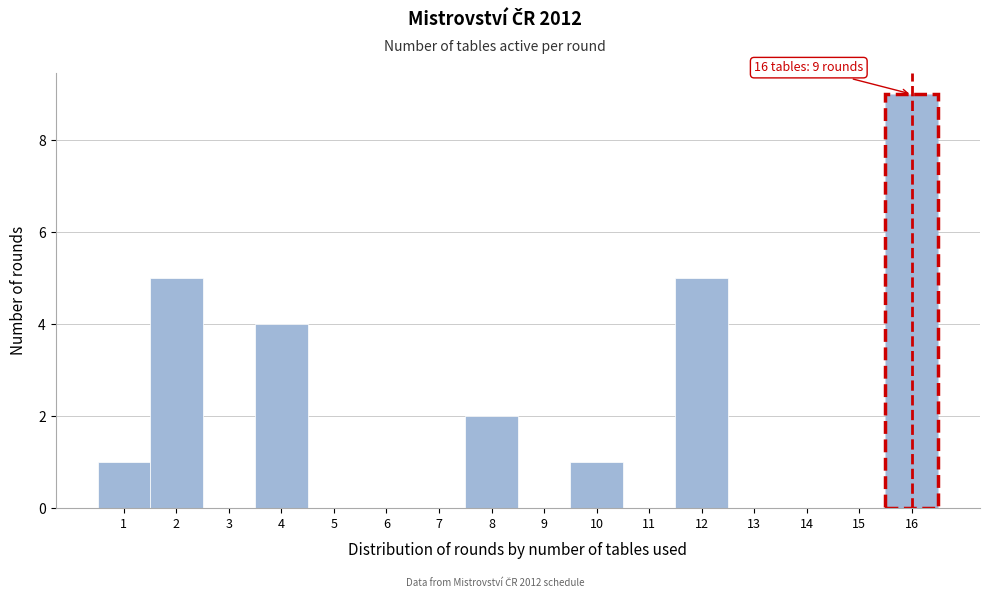

Which range on the x-axis has the tallest bar?

15.5 to 16.5